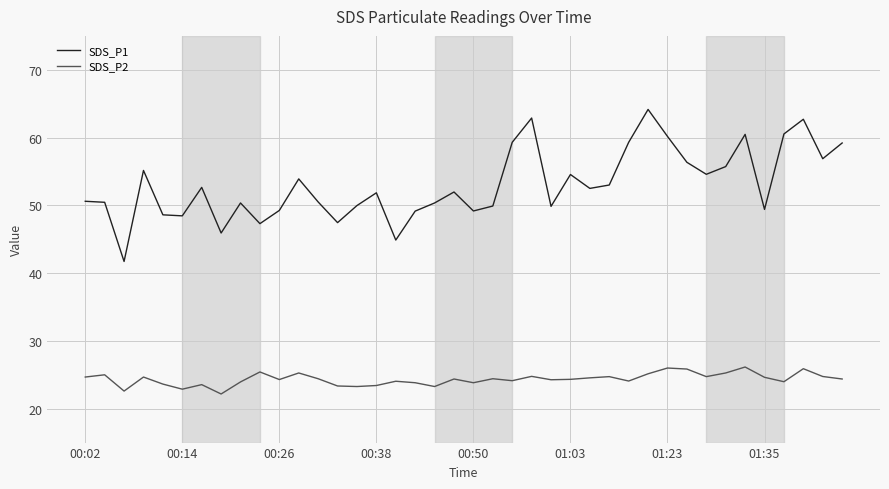

What are all the series names shown in the legend?

SDS_P1, SDS_P2